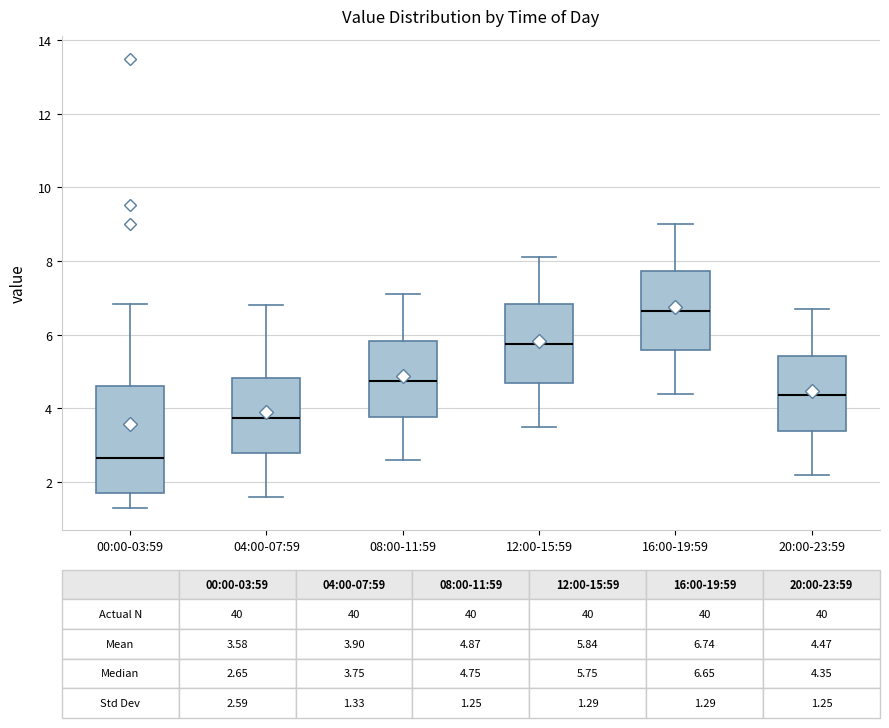

Comparing the boxes themselves (not the whiskers), which one is the tallest?

00:00-03:59